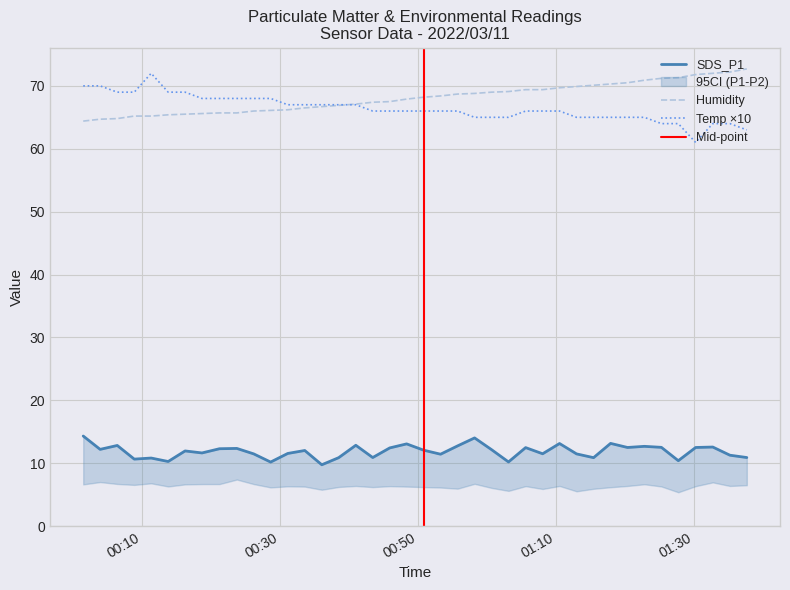

How many values in the SDS_P1 series exceed 12?

21